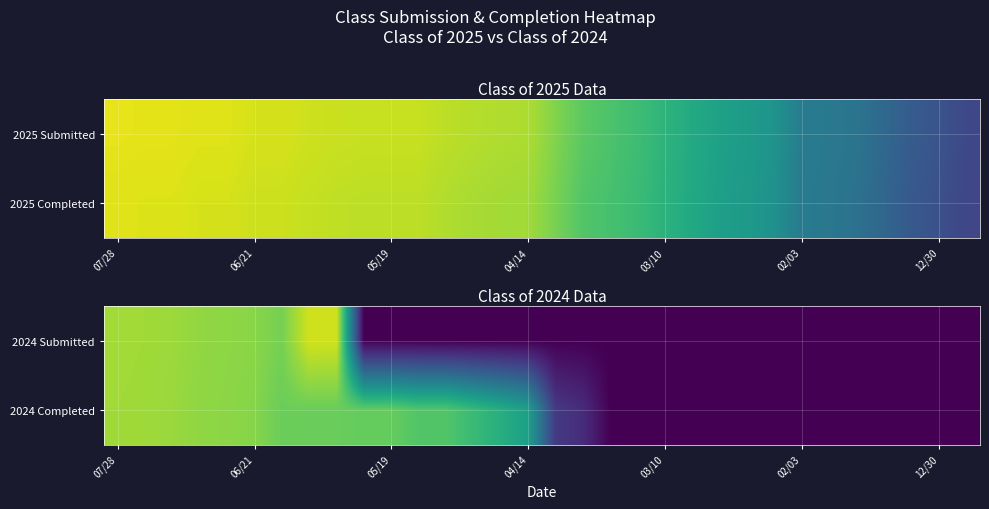

Reading left to right, list all the values displayed in this chart.

2024 Submitted: 233	232	230	226	224	222	214	251	251	0	0	0	0	0	0	0	0	0	0	0	0	0	0	0	0	0	0	0	0	0	0	0
2024 Completed: 232	231	229	225	223	221	209	209	208	206	206	197	197	183	169	152	46	34	0	0	0	0	0	0	0	0	0	0	0	0	0	0